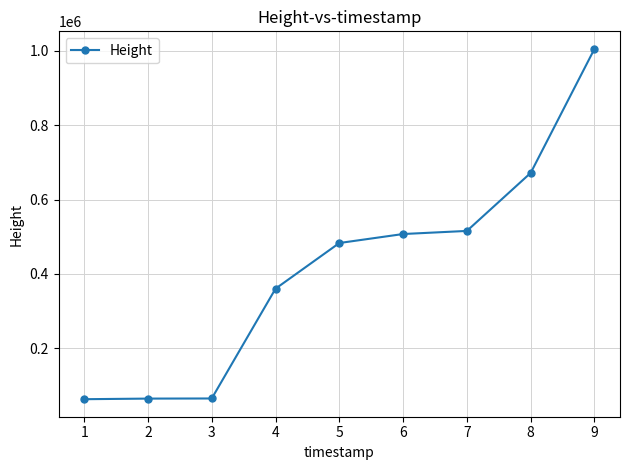

What is the value of the 3rd point from the left?

64921